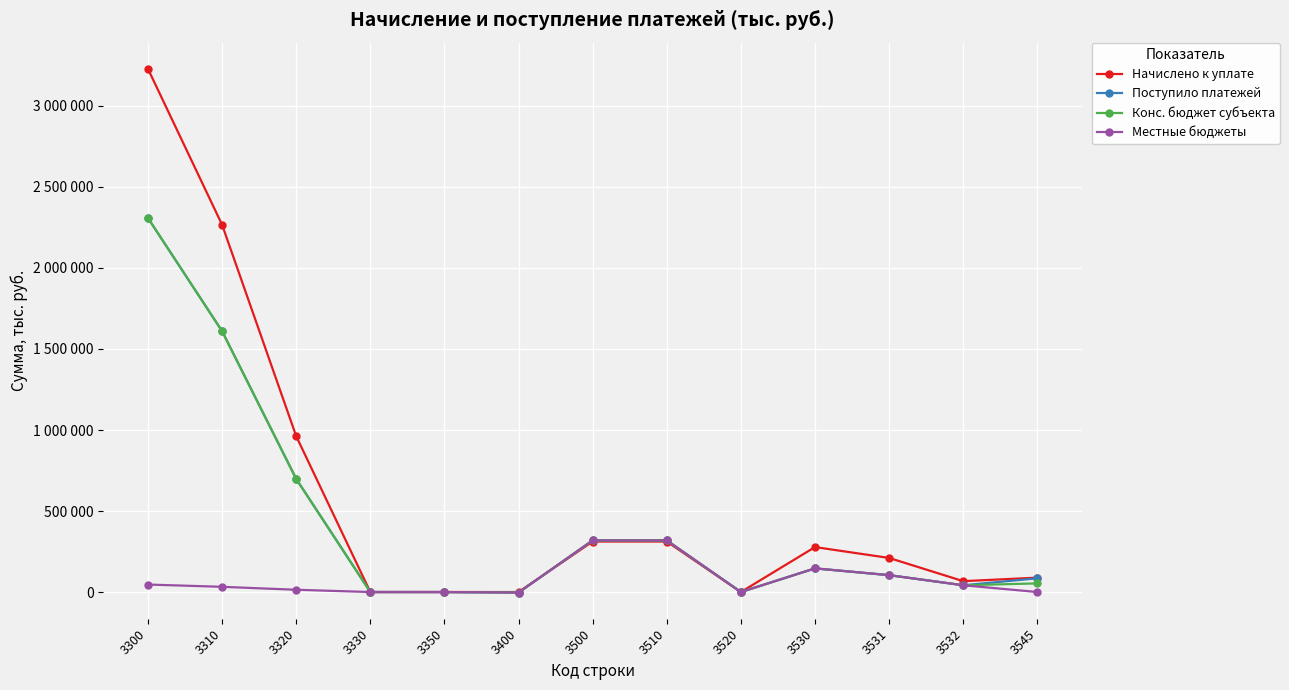

Is this an area chart (filled region under the line)?

No